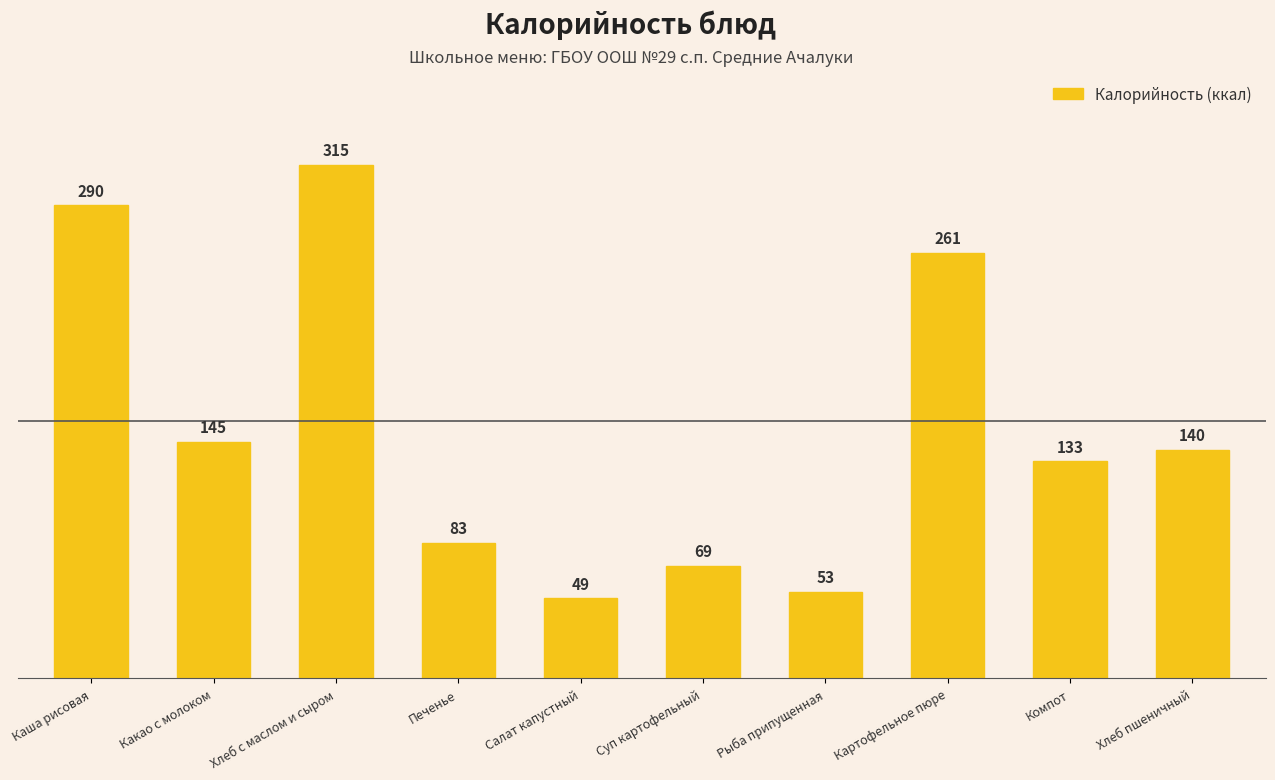

The value at Печенье is 83. True or false?

True